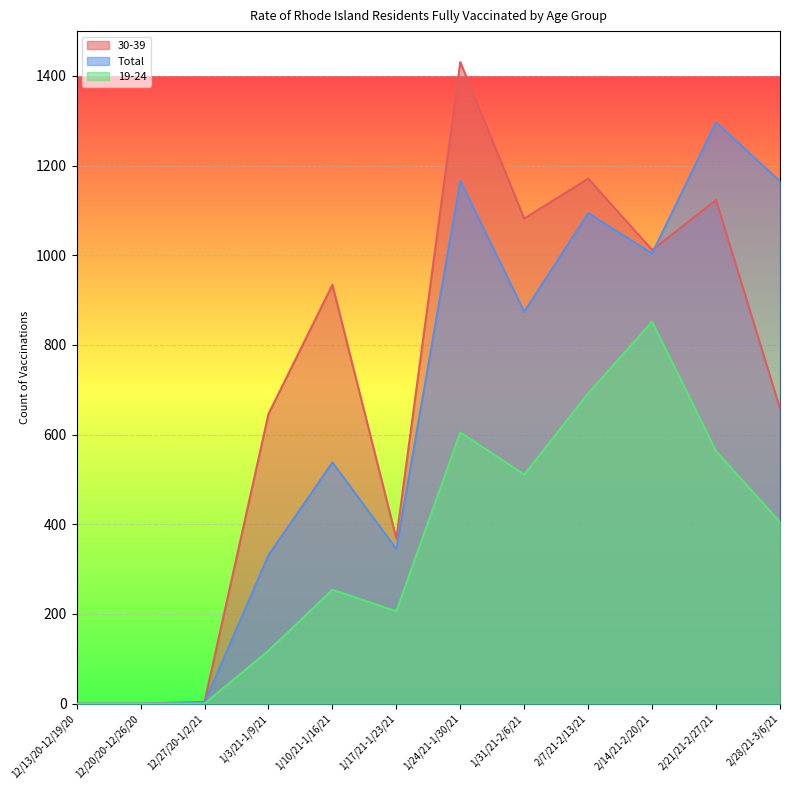

Between 2/7/21-2/13/21 and 12/13/20-12/19/20, which is larger?

2/7/21-2/13/21